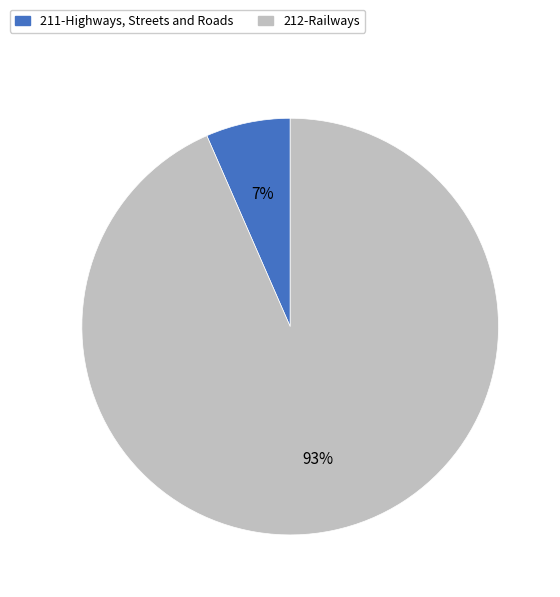

Is 211-Highways, Streets and Roads the majority of the pie?

No